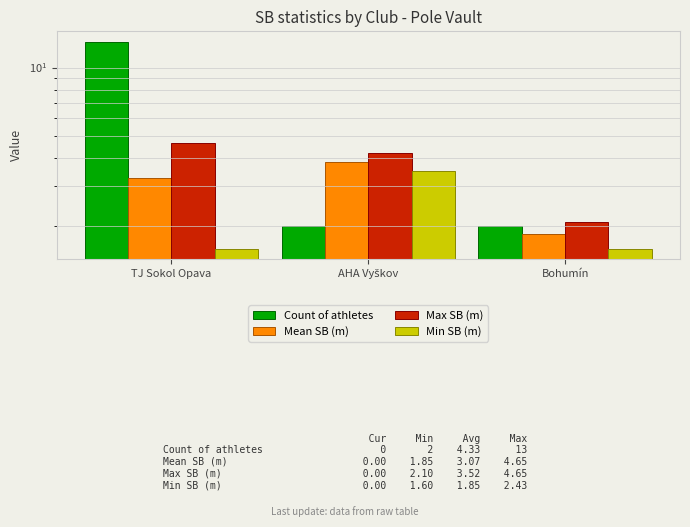

What is the label of the 3rd bar from the left?

Bohumín